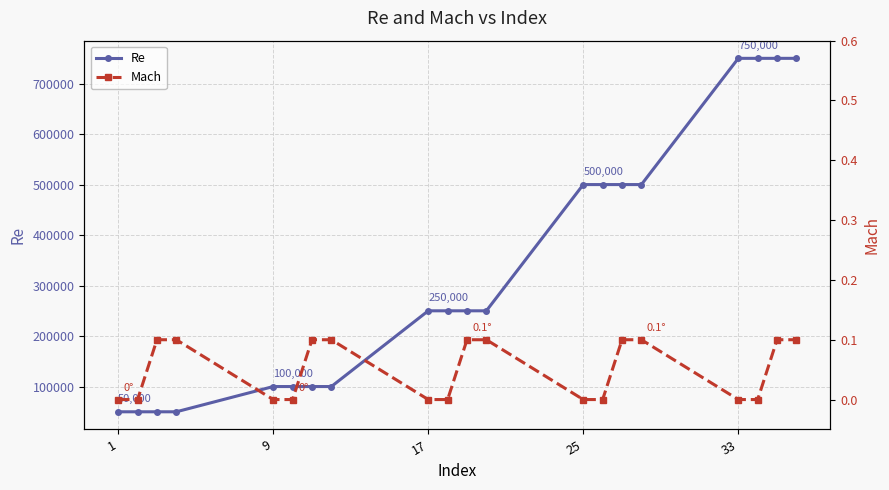

What is the minimum value for Re?

50000